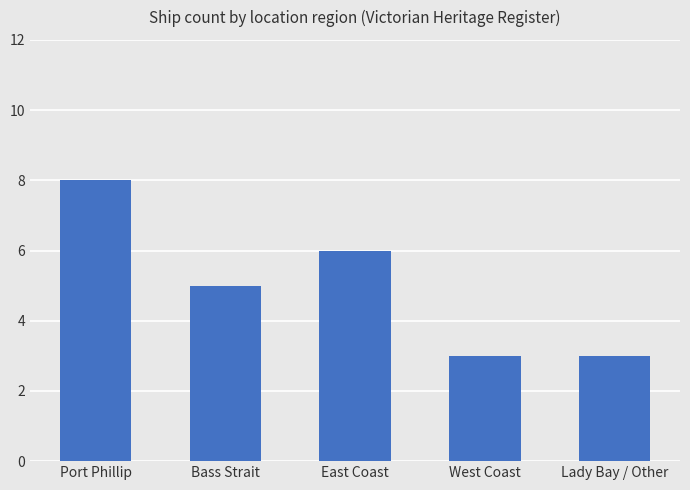

What position from the right is Lady Bay / Other?

1